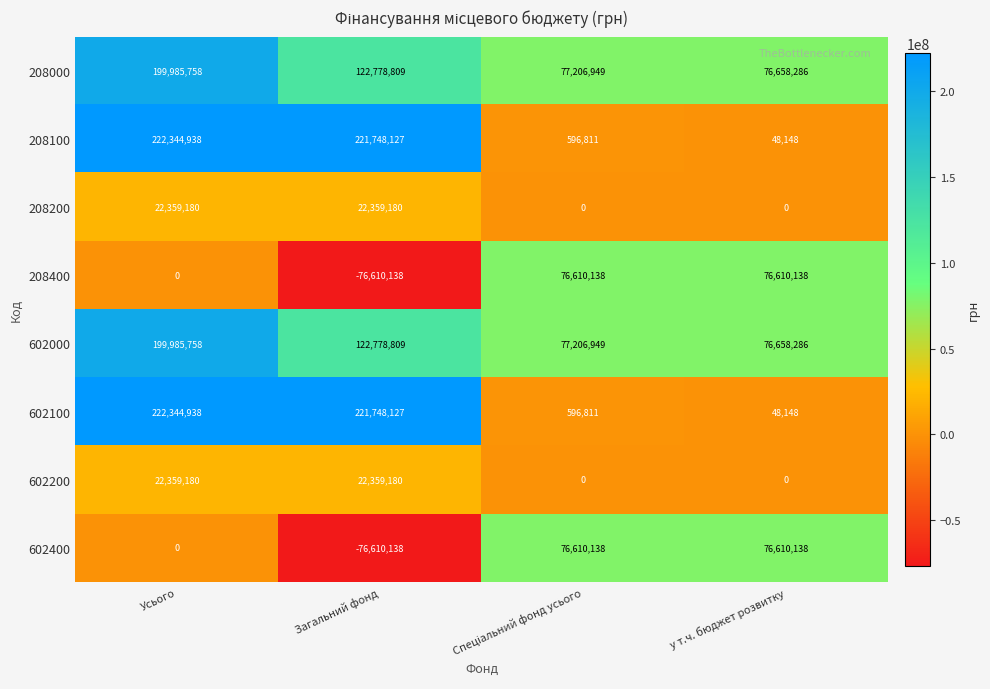

At which category is the sum across all series the highest?

Усього